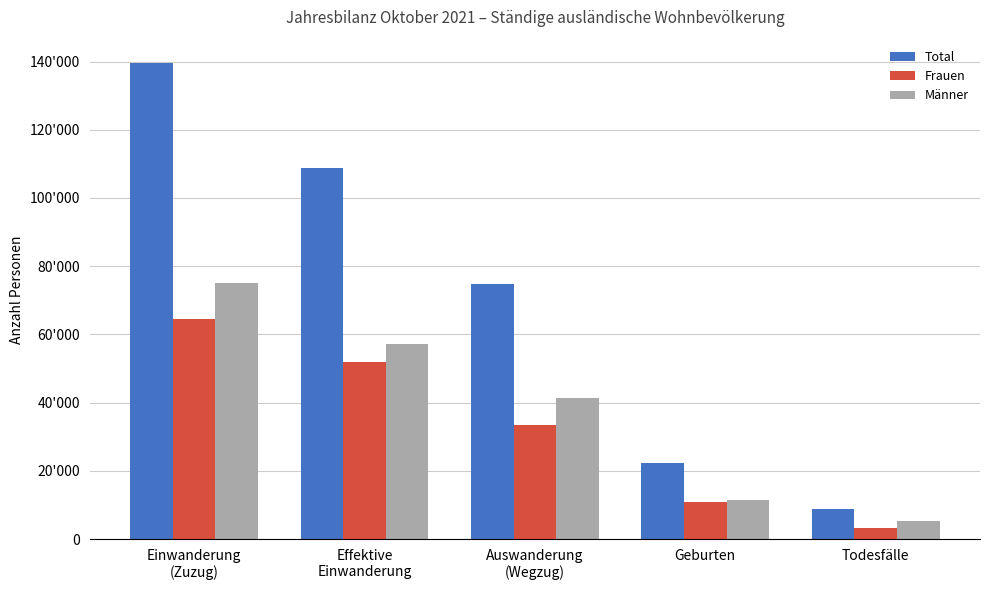

True or false: Total has a value of 22219 at Geburten.

True